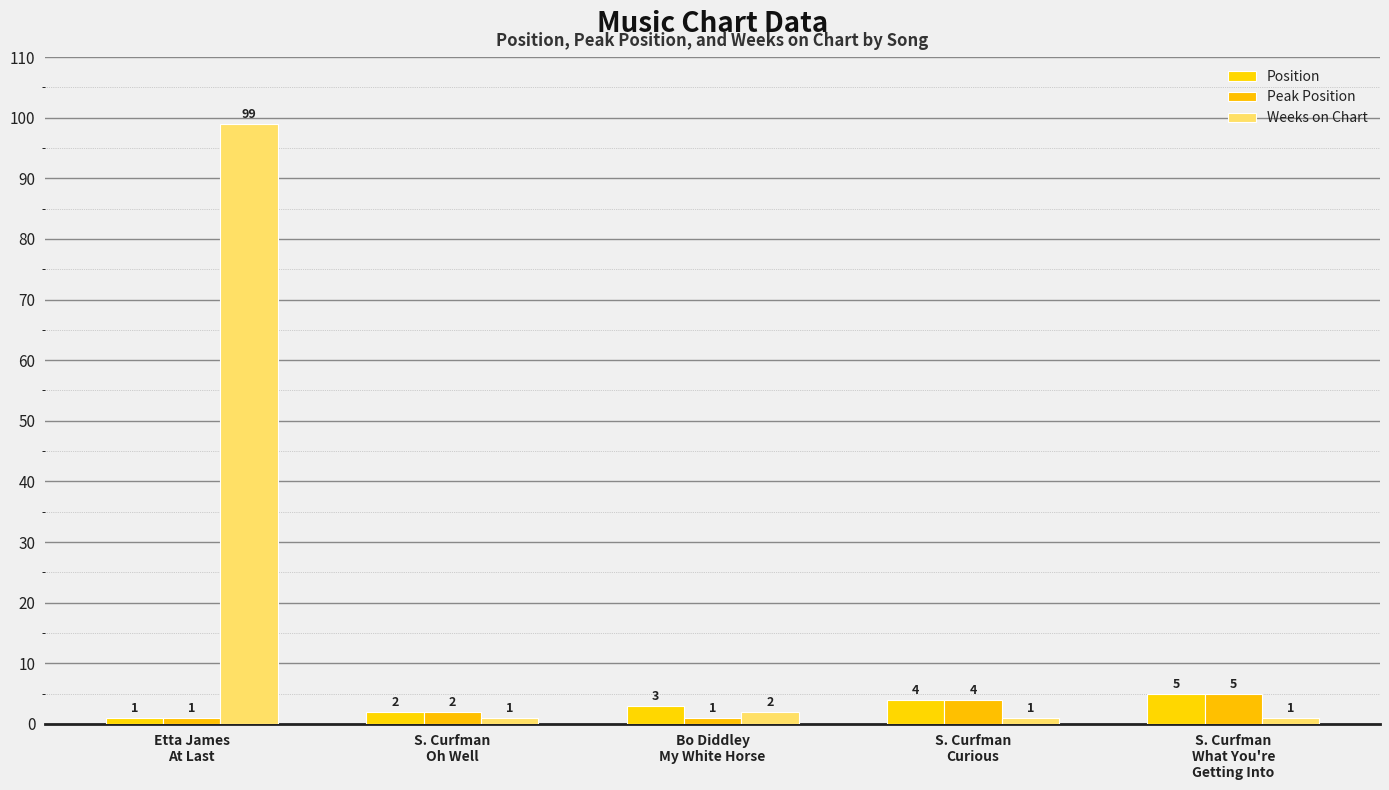

How many Position values are between 2 and 4?

3